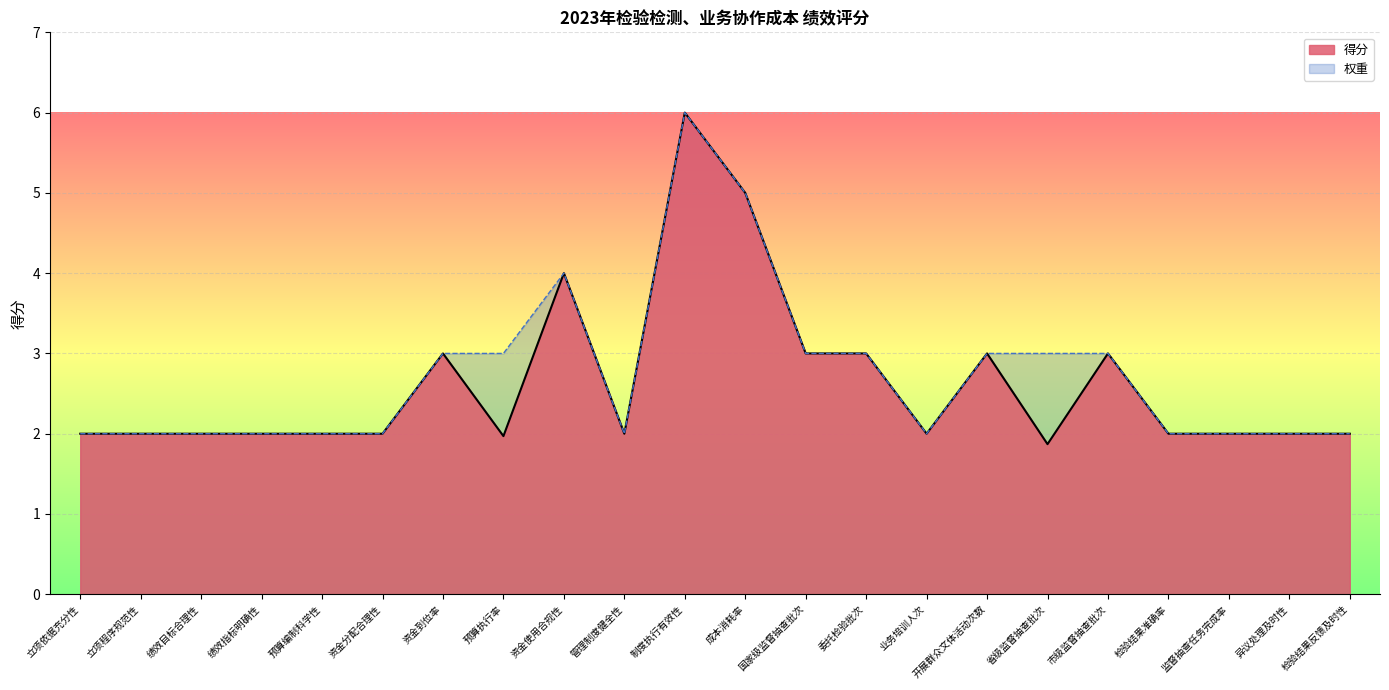

Does the chart display data point markers on the line(s)?

No